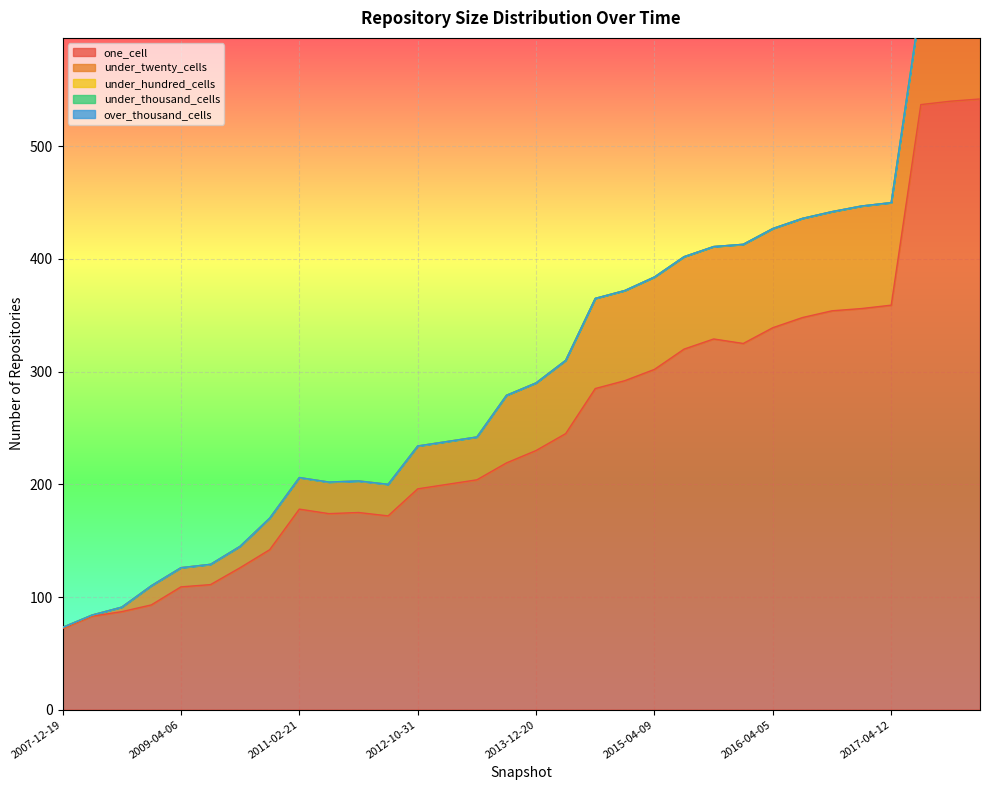

What position from the right is 2015-10-01?

10